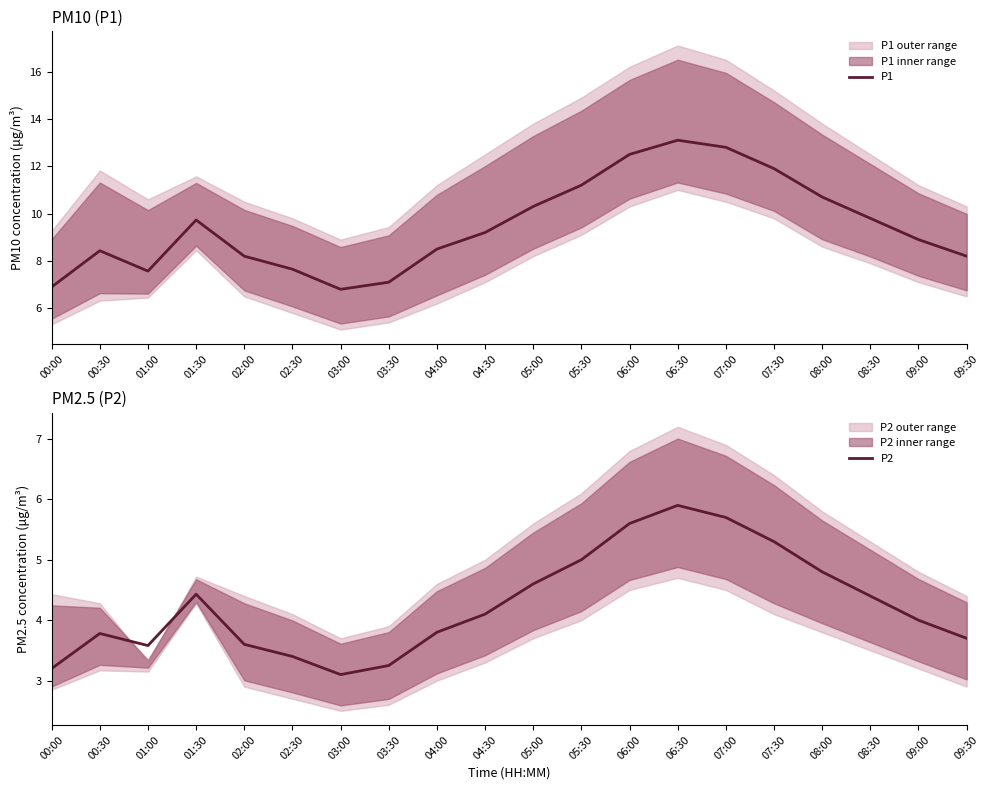

Reading left to right, transcribe all the data shown in this chart.

P1: 6.9	8.4	7.6	9.7	8.2	7.7	6.8	7.1	8.5	9.2	10.3	11.2	12.5	13.1	12.8	11.9	10.7	9.8	8.9	8.2
P2: 3.2	3.8	3.6	4.4	3.6	3.4	3.1	3.2	3.8	4.1	4.6	5.0	5.6	5.9	5.7	5.3	4.8	4.4	4.0	3.7